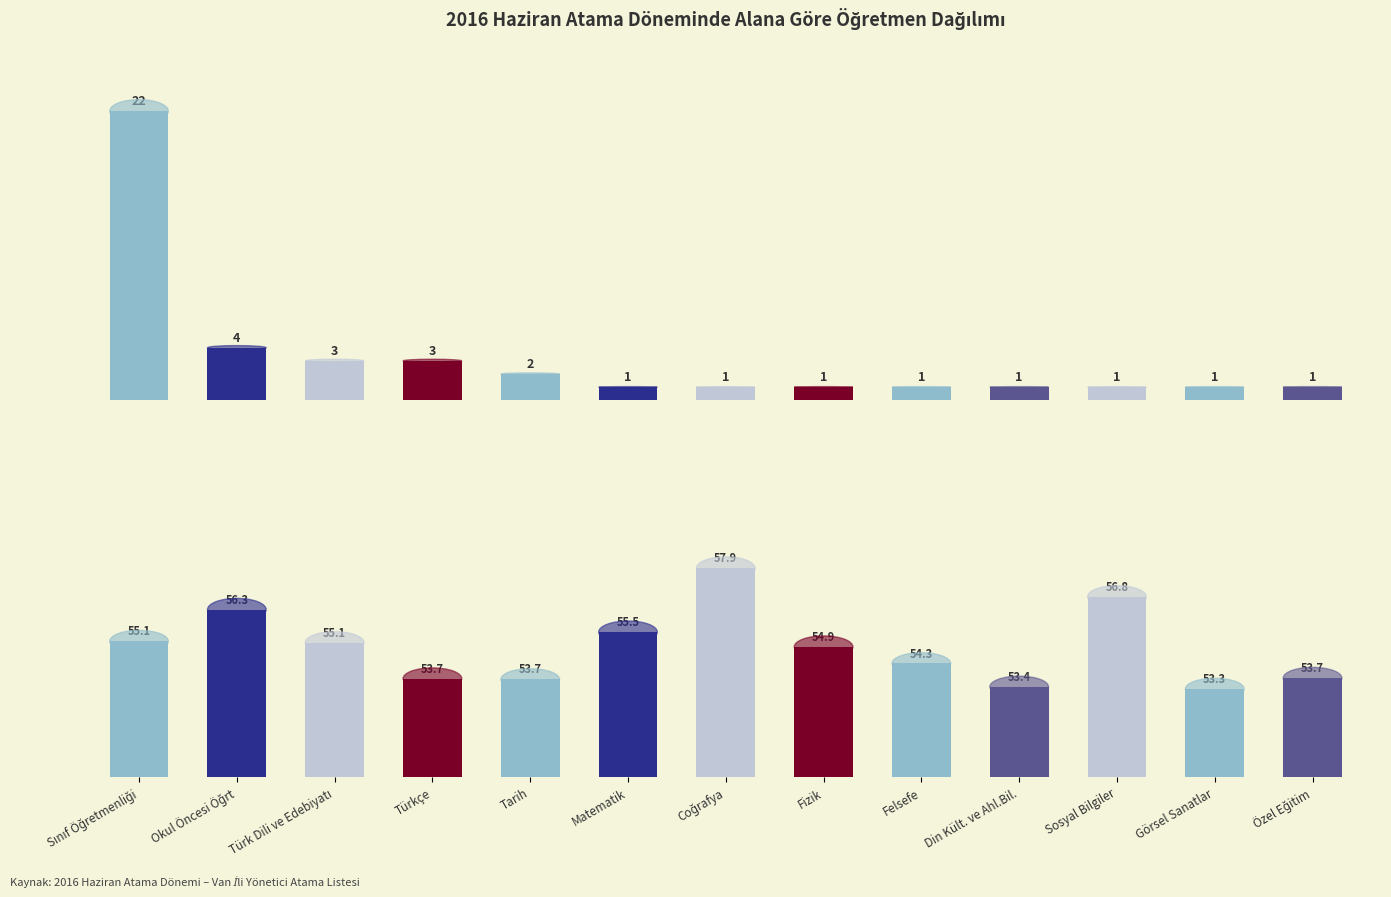

Rank the series at Felsefe from highest to lowest value.

Ort. Puan, Öğretmen Sayısı